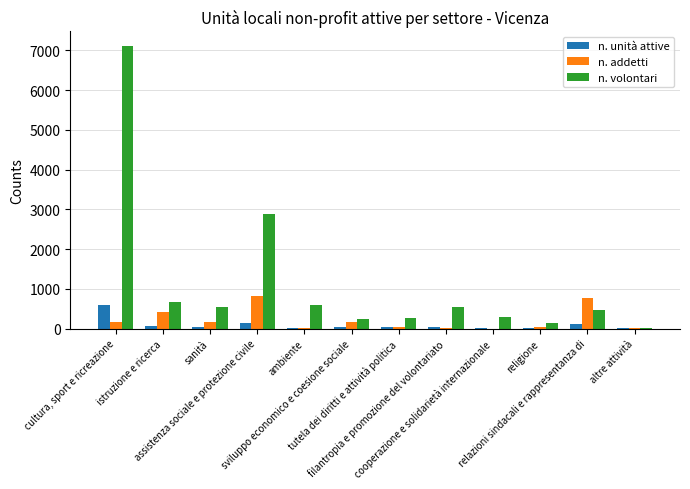

What is the approximate value of n. addetti at relazioni sindacali e rappresentanza di, to the nearest 50?

750